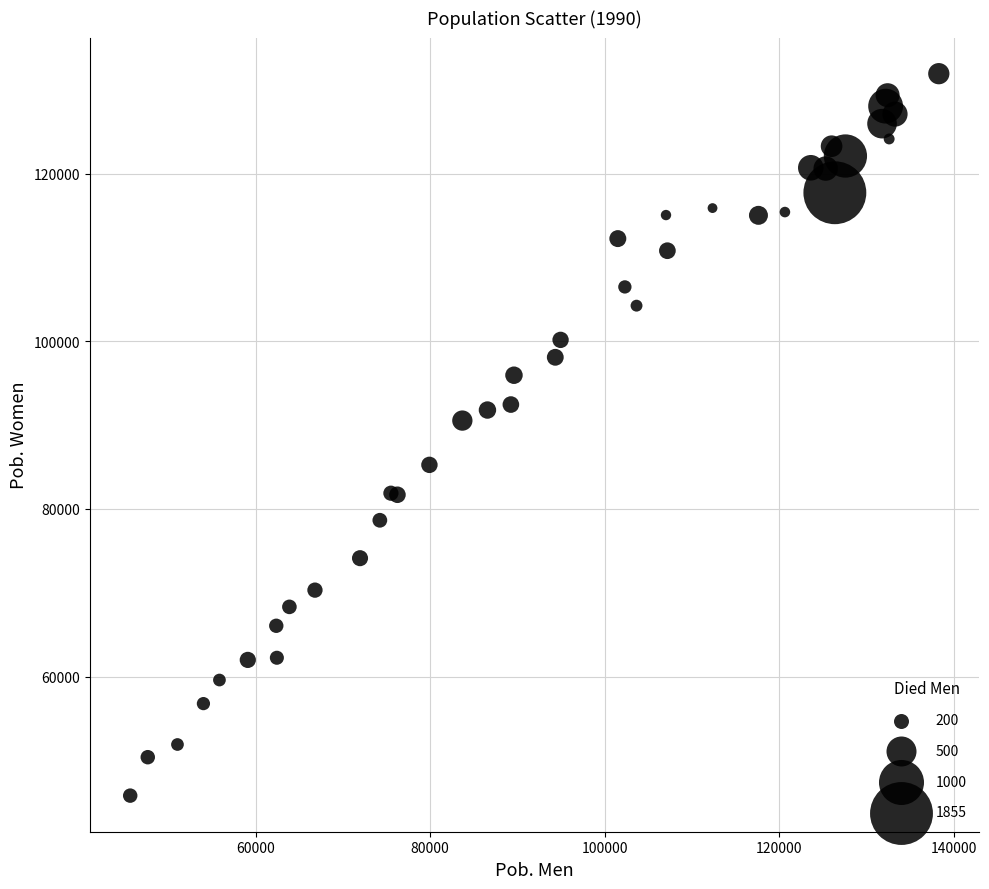

What Y value in the scatter plot is closest to 88872?

90551